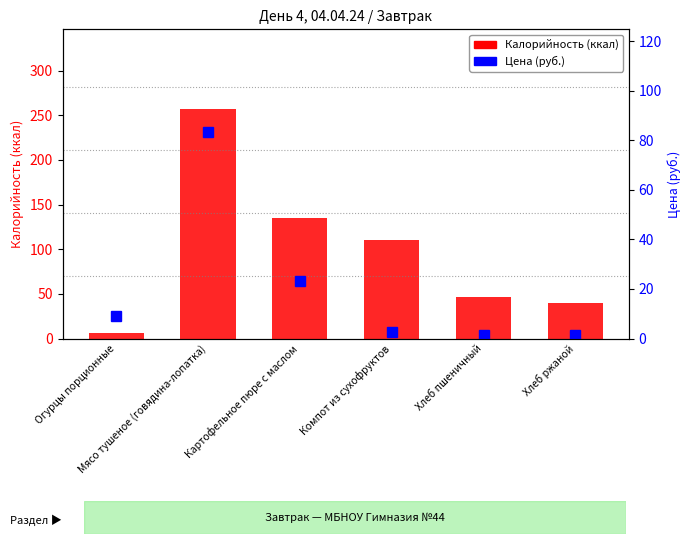

What are all the series names shown in the legend?

Калорийность, Цена